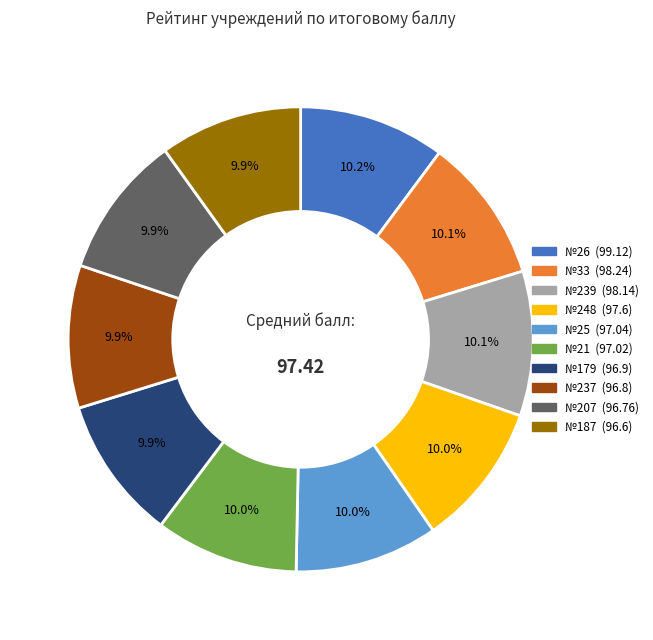

Is there a majority slice in this chart?

No